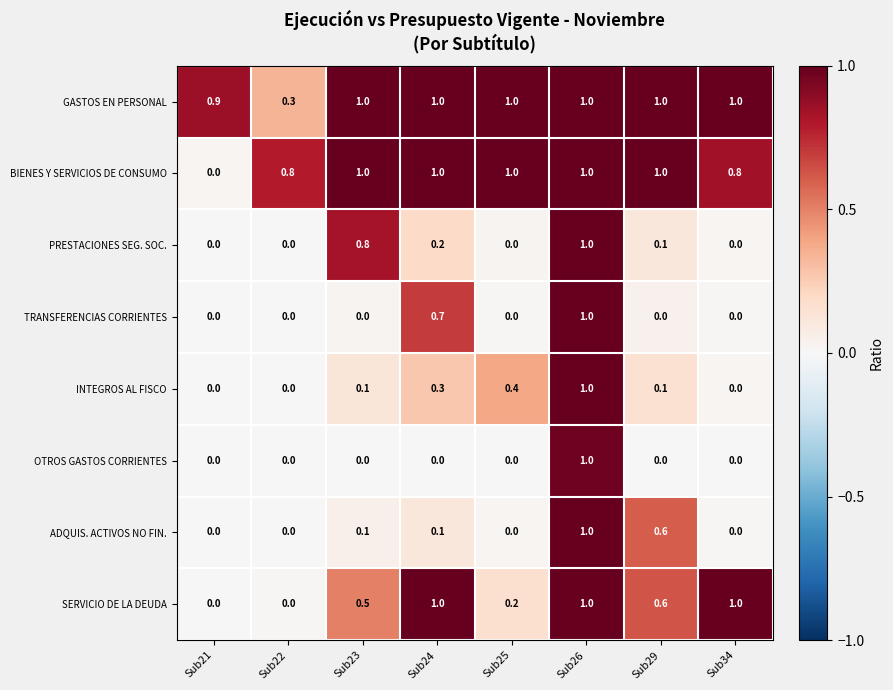

What is the average value of the PRESTACIONES SEG. SOC. series?

0.3